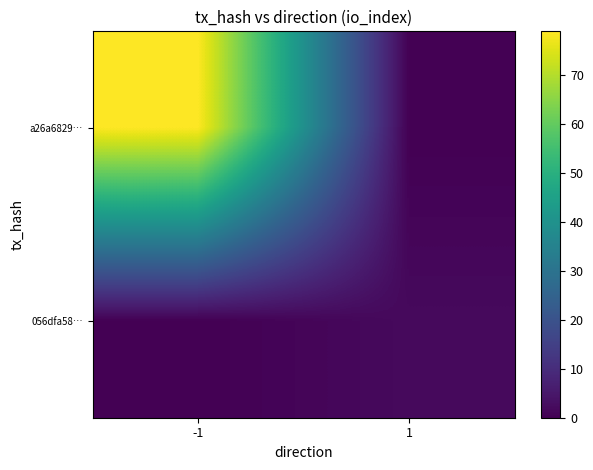

Which series has the largest range (max minus min)?

a26a6829…